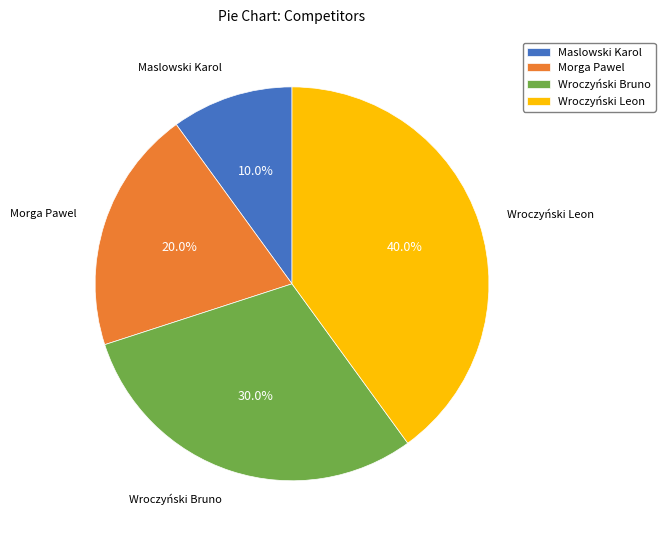

To the nearest percent, what portion does Wroczyński Leon represent?

40%